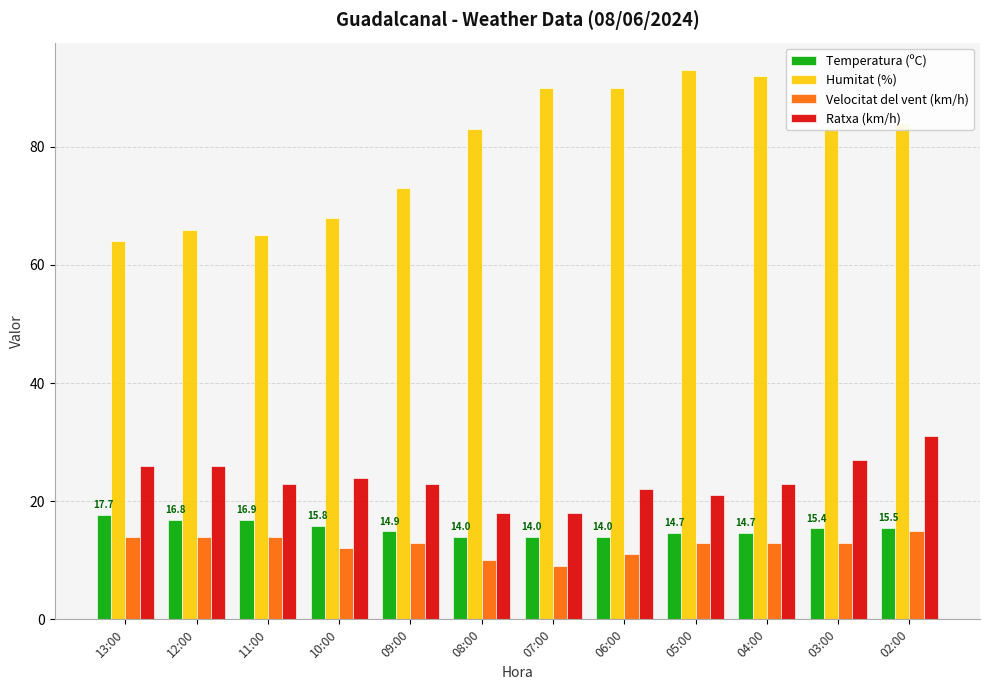

Which series has the largest total across all categories?

Humitat (%)